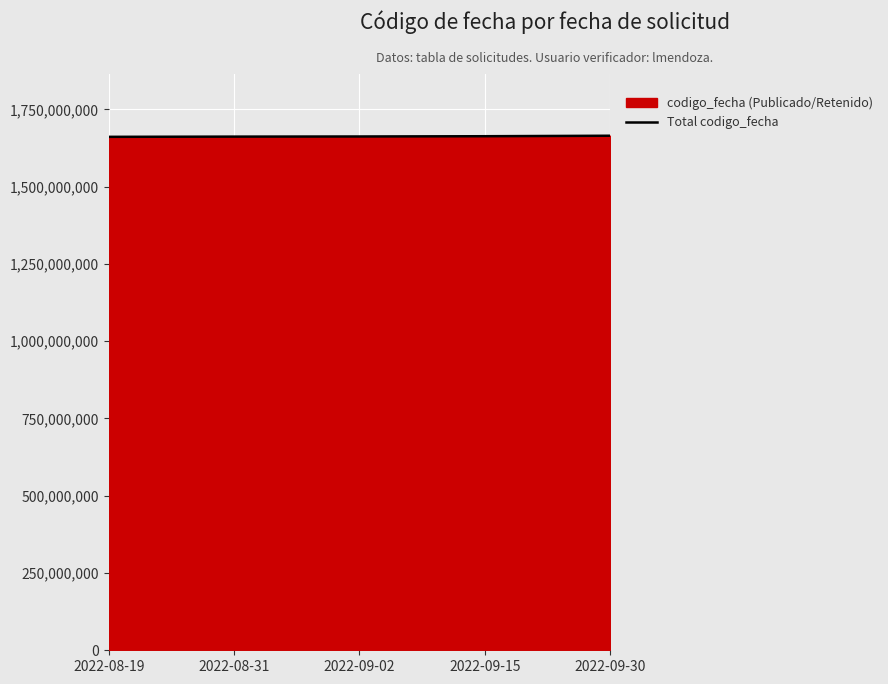

How many data points are above 1662465392?

2